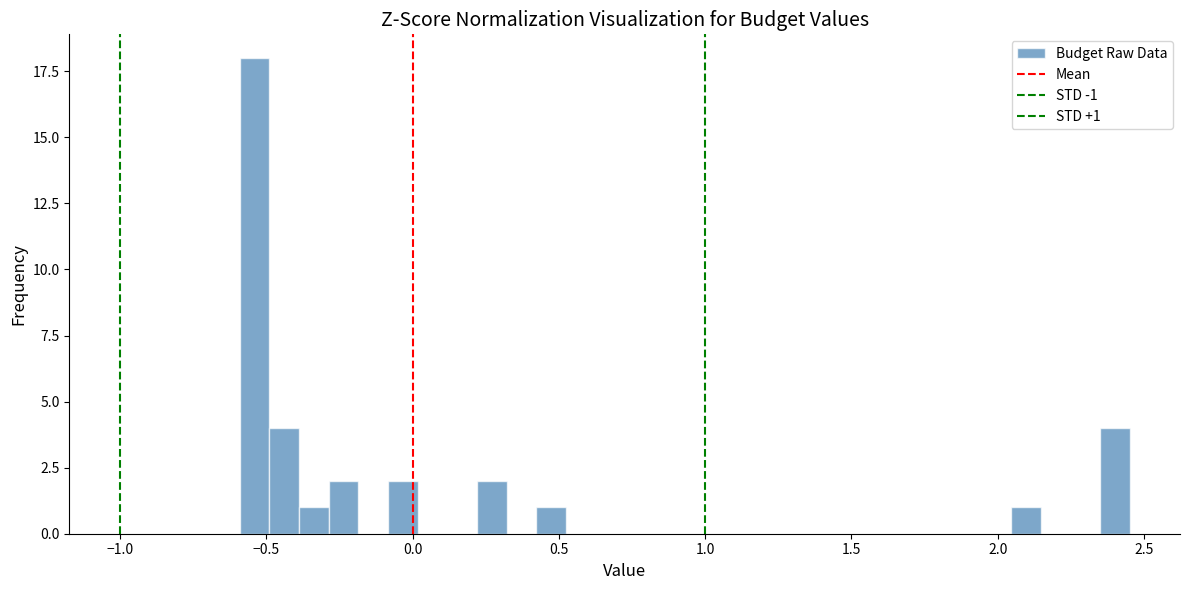

Around what value on the x-axis is the tallest bar? Give the approximate position of its centre, as read against the axis.

-0.55